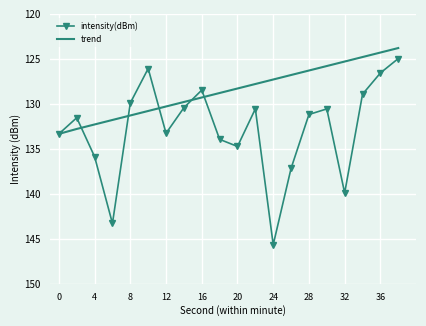

Reading left to right, what are all the values shown in this chart?

intensity(dBm): -133.4	-131.6	-135.9	-143.3	-129.9	-126.1	-133.3	-130.4	-128.5	-134.0	-134.7	-130.6	-145.7	-137.2	-131.2	-130.6	-139.9	-128.9	-126.6	-125.0
trend: -133.4	-132.8	-132.3	-131.8	-131.3	-130.8	-130.3	-129.8	-129.3	-128.8	-128.3	-127.8	-127.3	-126.8	-126.3	-125.8	-125.3	-124.8	-124.3	-123.8